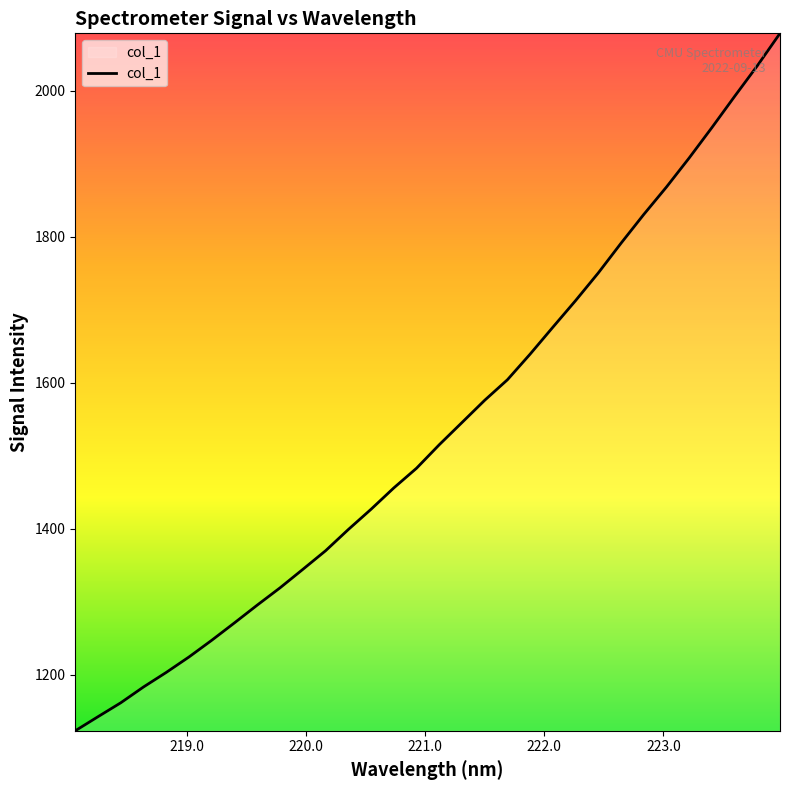

What is the maximum value shown in the chart?

2078.8